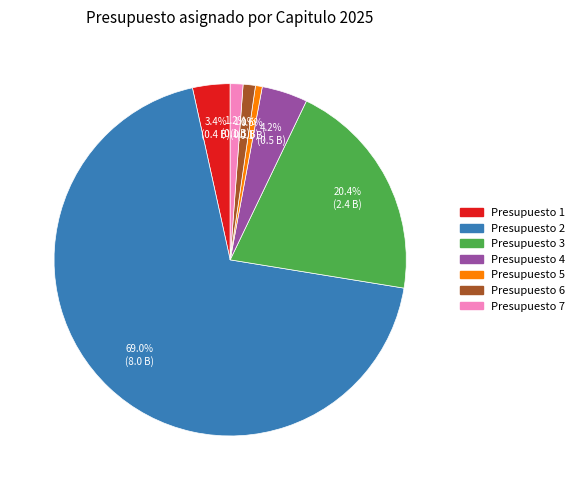

What percentage is NOT represented by Presupuesto 3?

79.6%